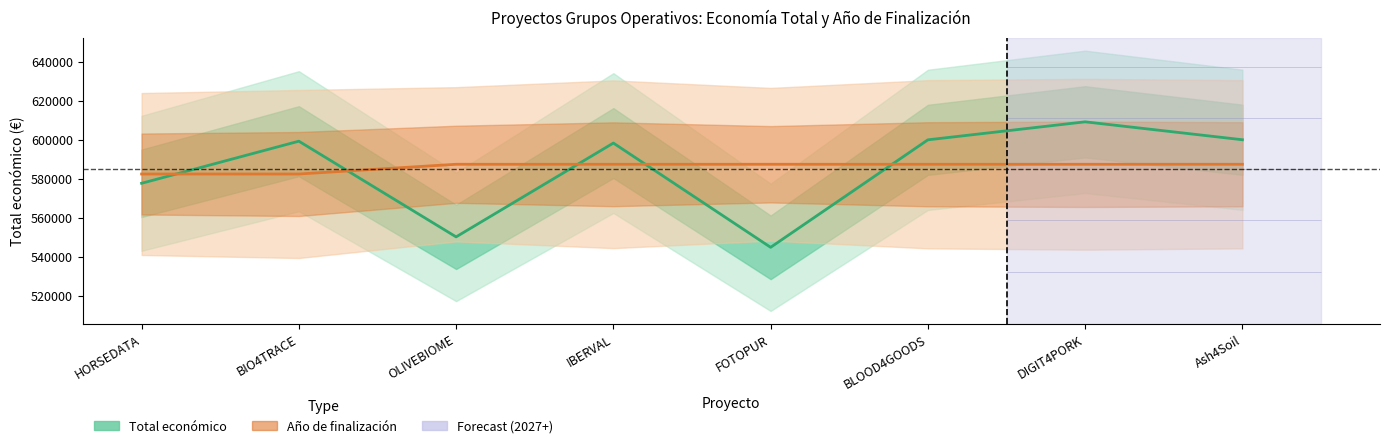

List the labels in order of Total económico value, largest first.

DIGIT4PORK, Ash4Soil, BLOOD4GOODS, BIO4TRACE, IBERVAL, HORSEDATA, OLIVEBIOME, FOTOPUR